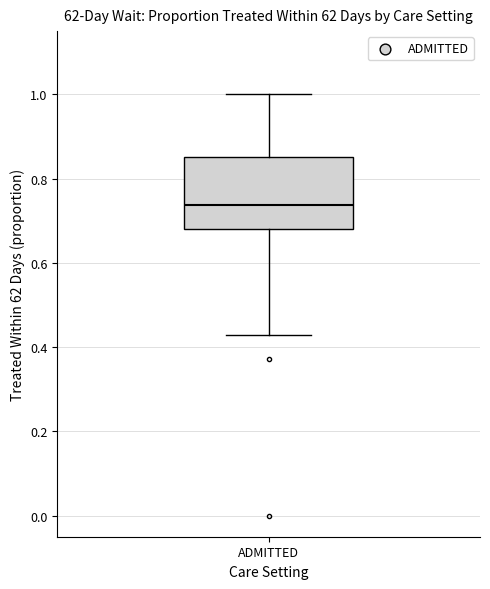

Where is the upper edge of the box for ADMITTED on the y-axis? The values are not printed on the chart, so give them approximately, as read against the axis.

0.86